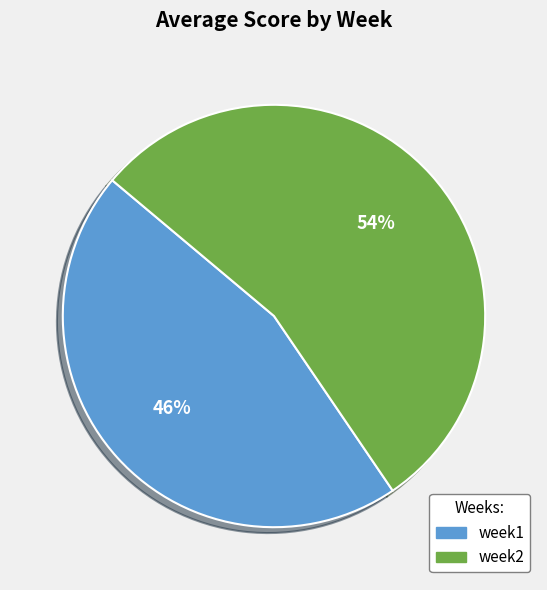

Which category accounts for the majority?

week2